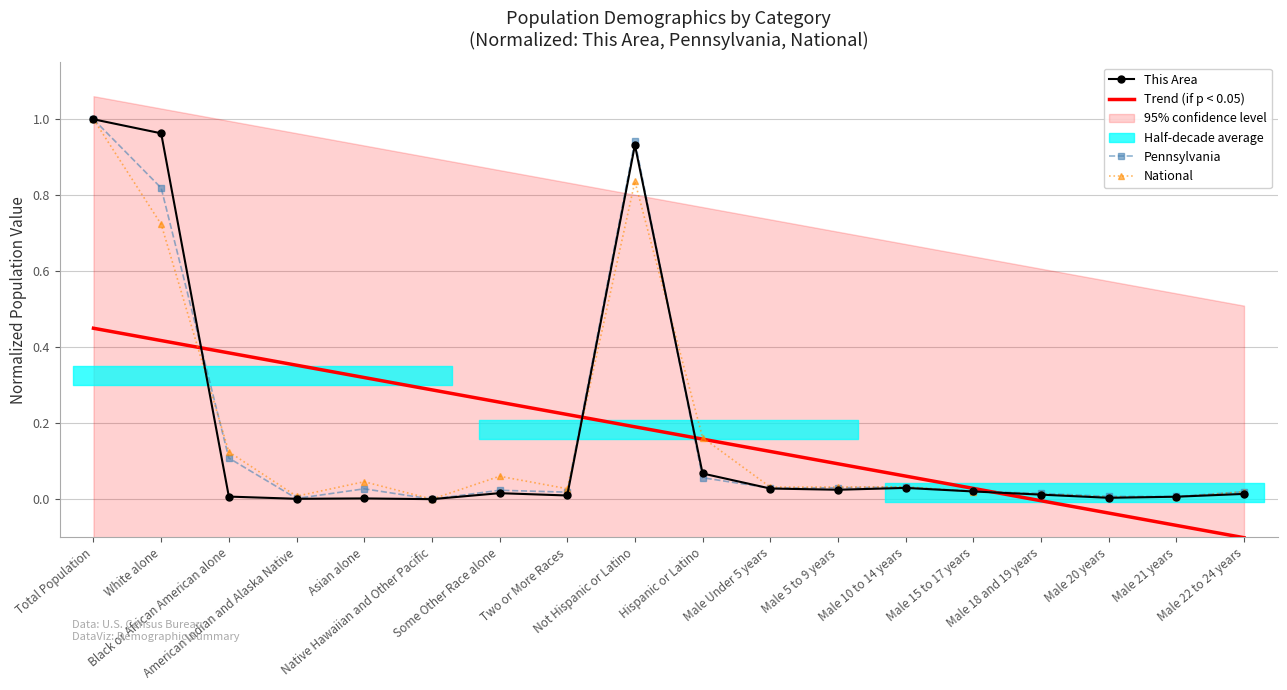

At which category does This Area reach its first local valley?

American Indian and Alaska Native